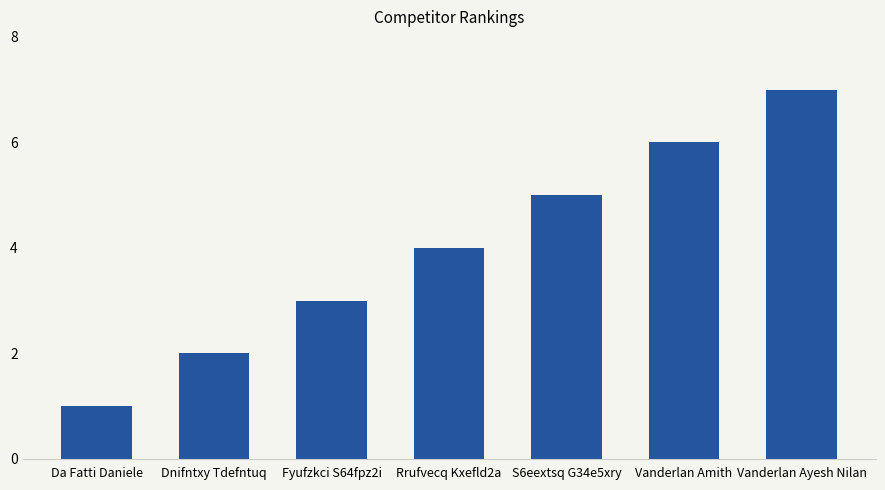

The value at Rrufvecq Kxefld2a is 7. True or false?

False